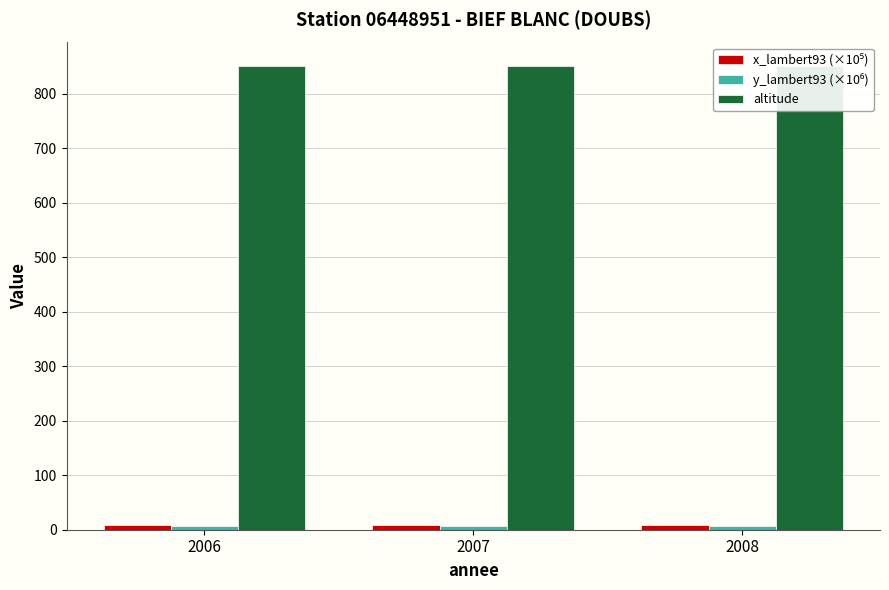

Reading right to left, extract all data points from this chart.

x_lambert93 (×10⁵): 9.5	9.5	9.5
y_lambert93 (×10⁶): 6.6	6.6	6.6
altitude: 851.0	851.0	851.0